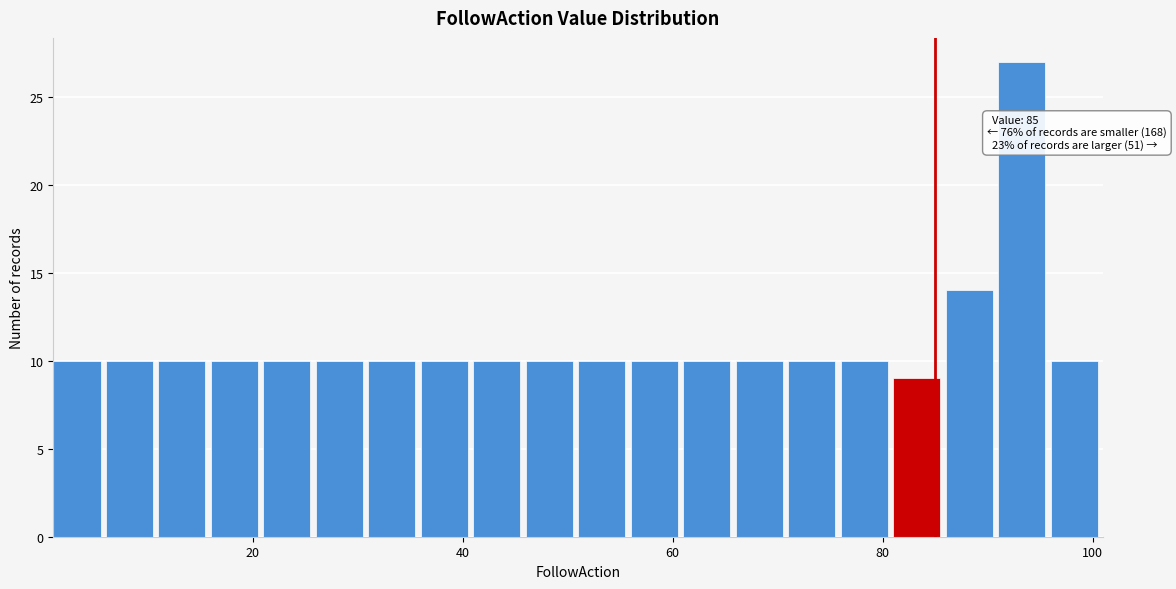

Read against the x-axis, roughly where is the centre of the tallest bar?

94